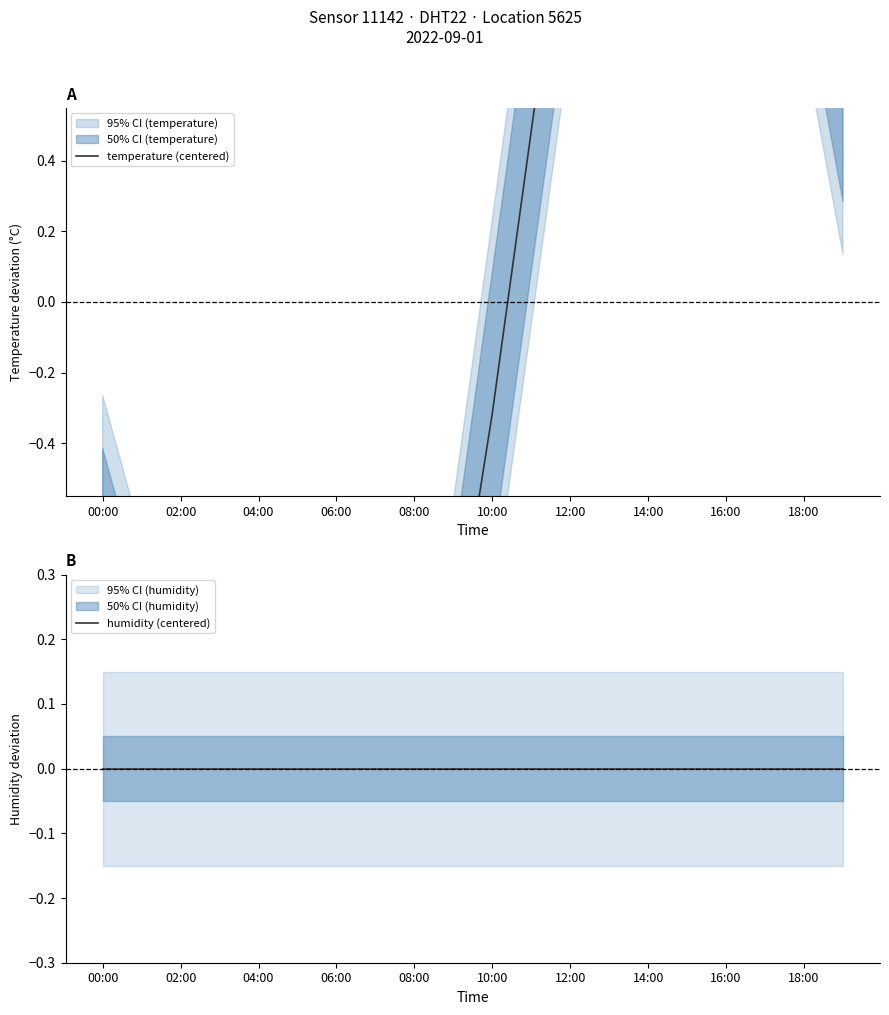

True or false: temperature (centered) has a value of 0.9 at 11.

False